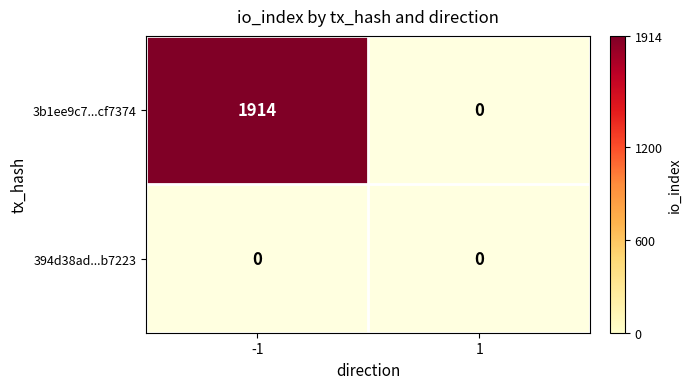

What is the total value across all series at -1?

1914